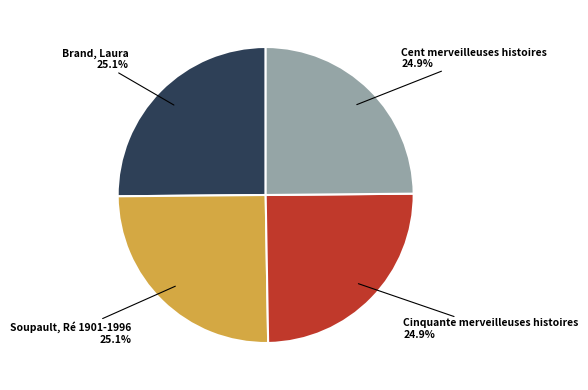

Is there any slice that represents more than half of the pie?

No